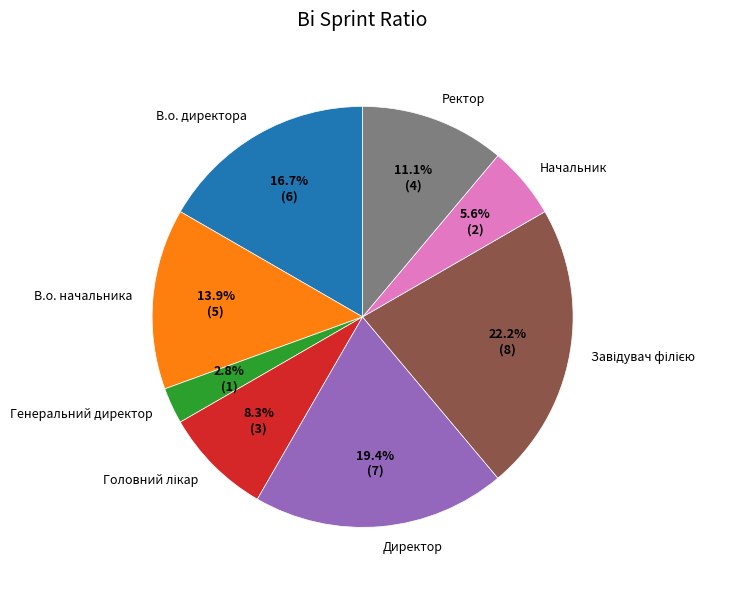

To the nearest percent, what portion does Ректор represent?

11%